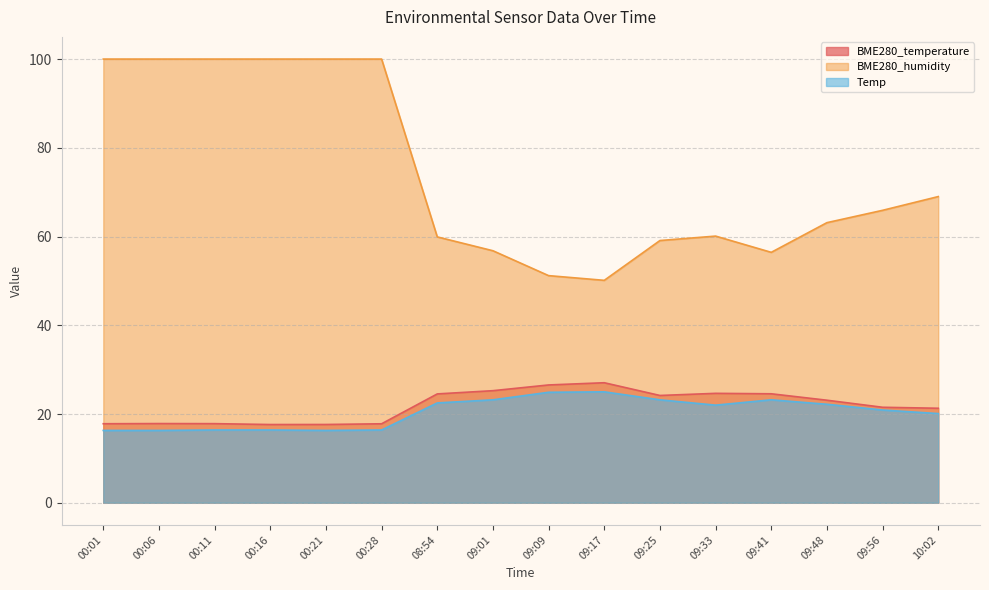

At which category does the chart reach its peak across all series?

00:01